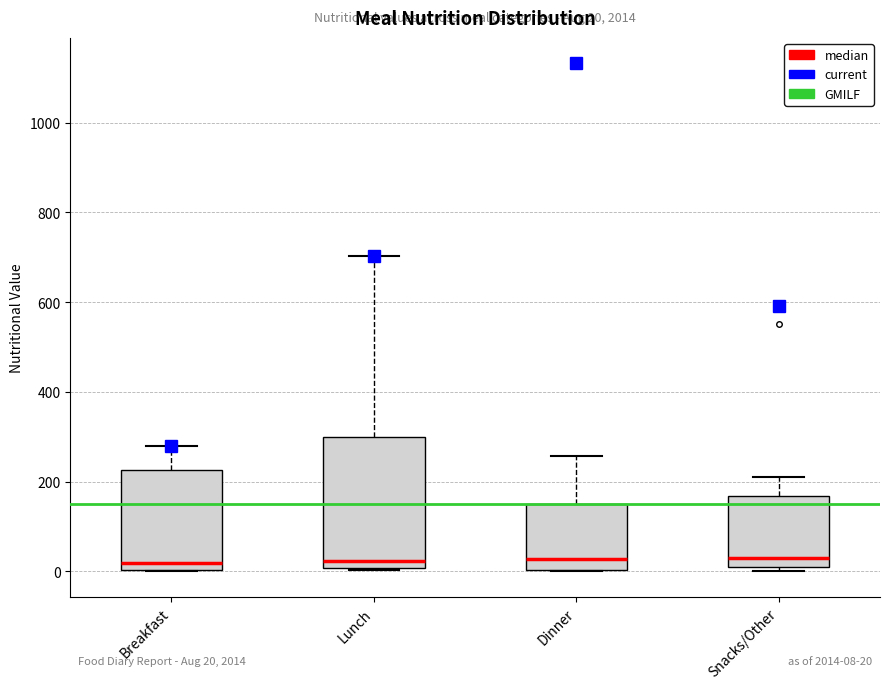

Comparing the boxes themselves (not the whiskers), which one is the tallest?

Lunch